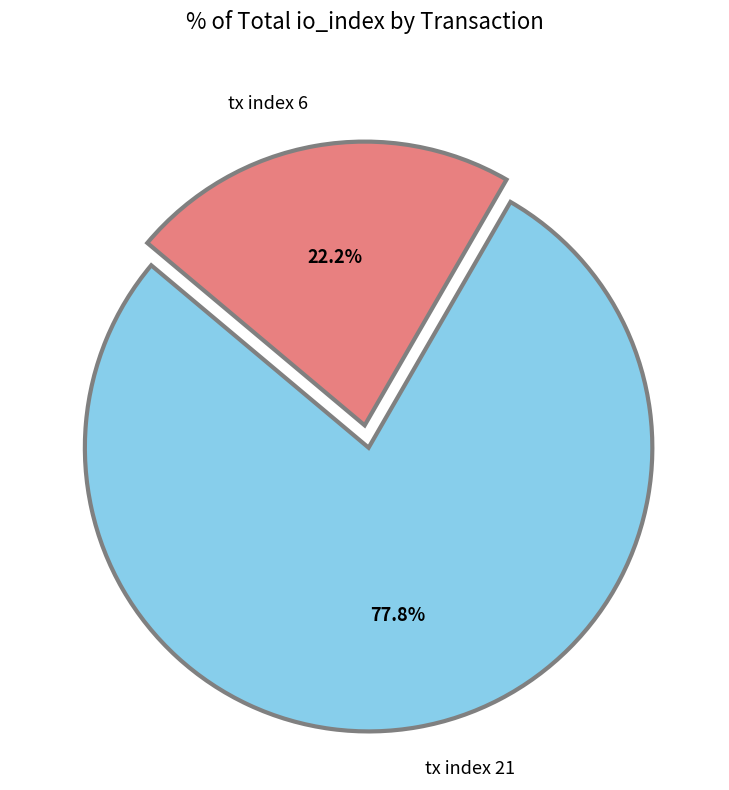

Combined, what portion of the pie is tx index 6 and tx index 21?

100.0%